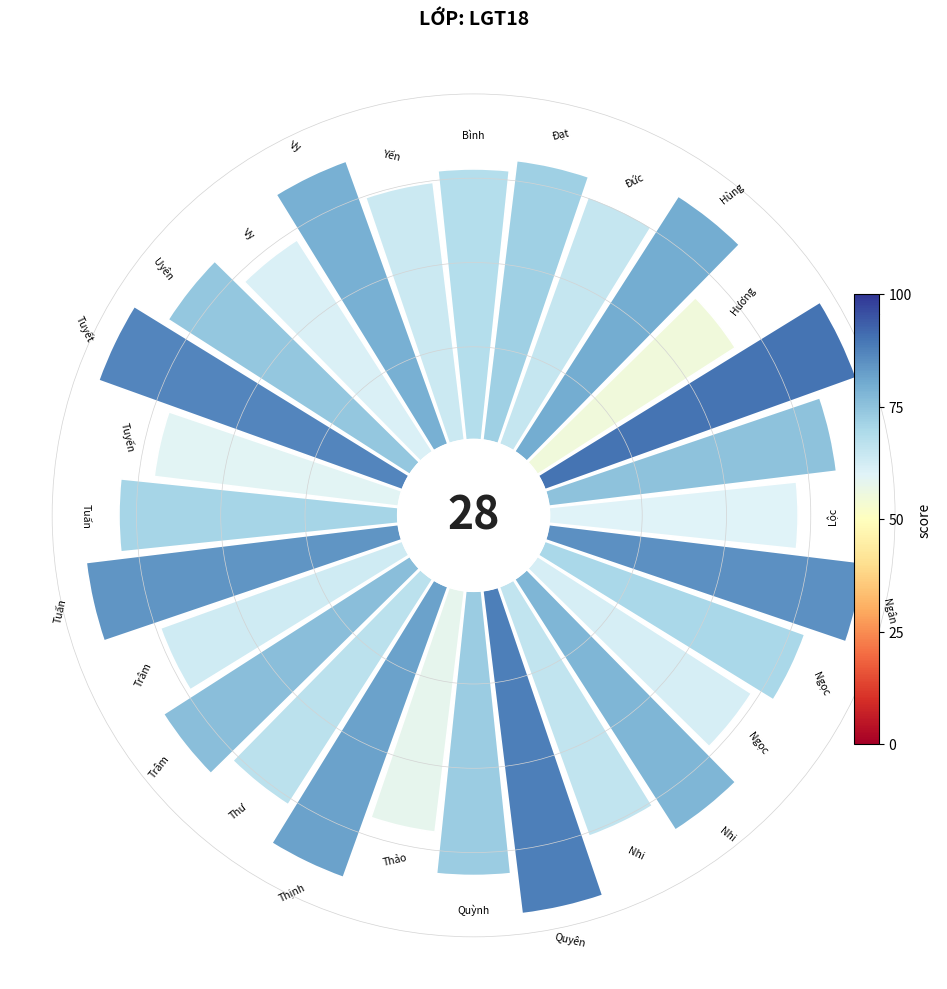

Does any single category account for the majority?

No